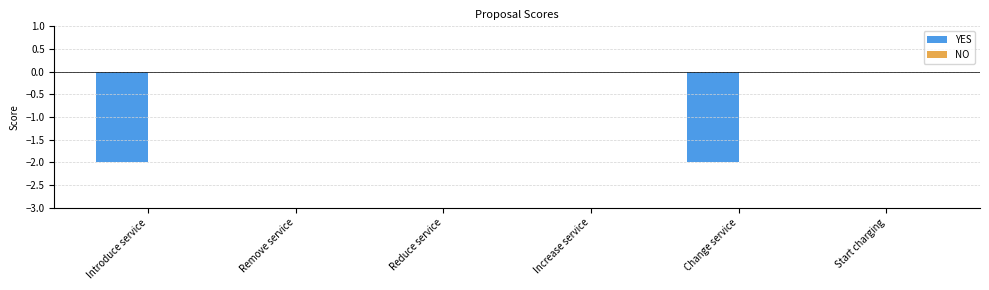

The chart shows a value of 0 at Start charging. True or false?

True